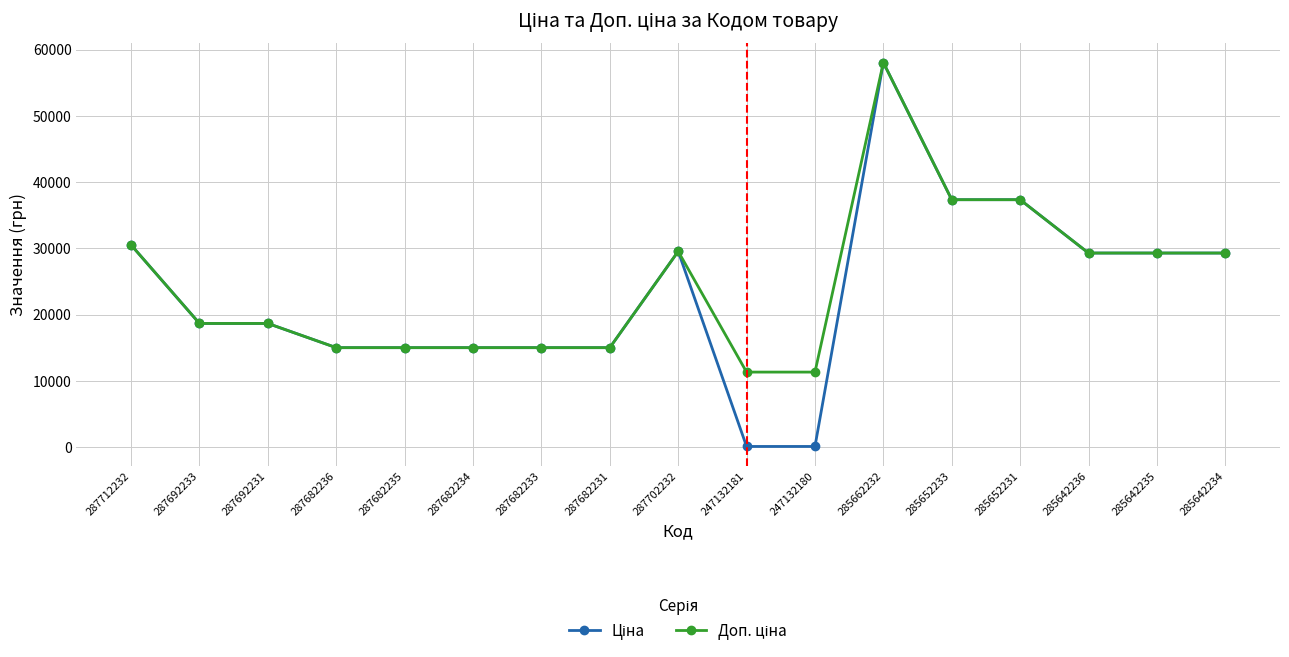

What is the total value across all series at 285652233?

74686.0